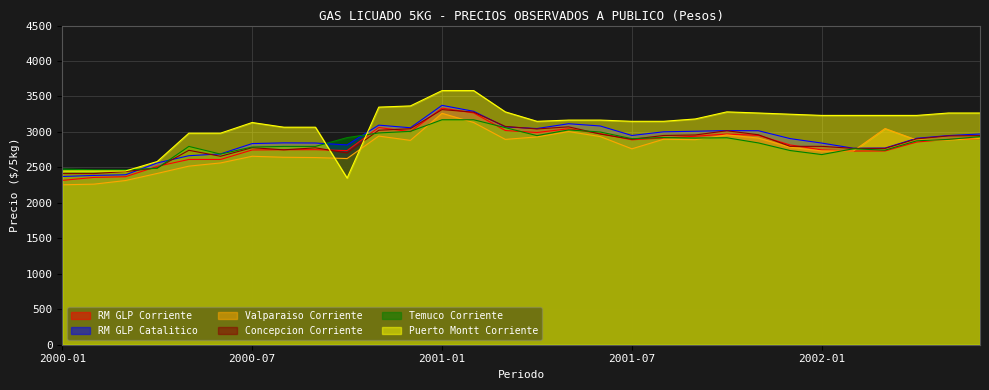

At which category is the sum across all series the highest?

2001-01